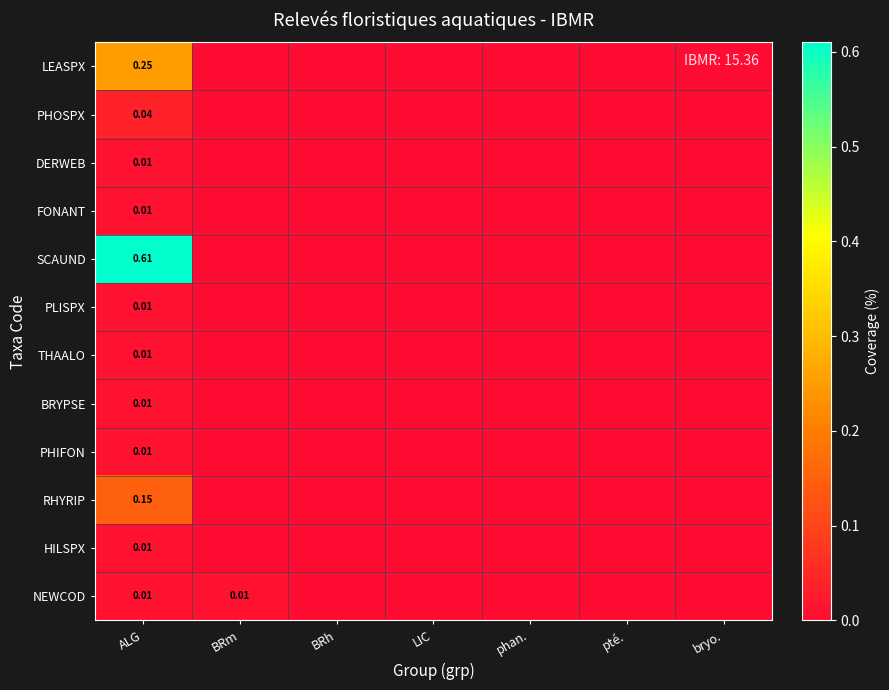

What is the average value of the SCAUND series?

0.1